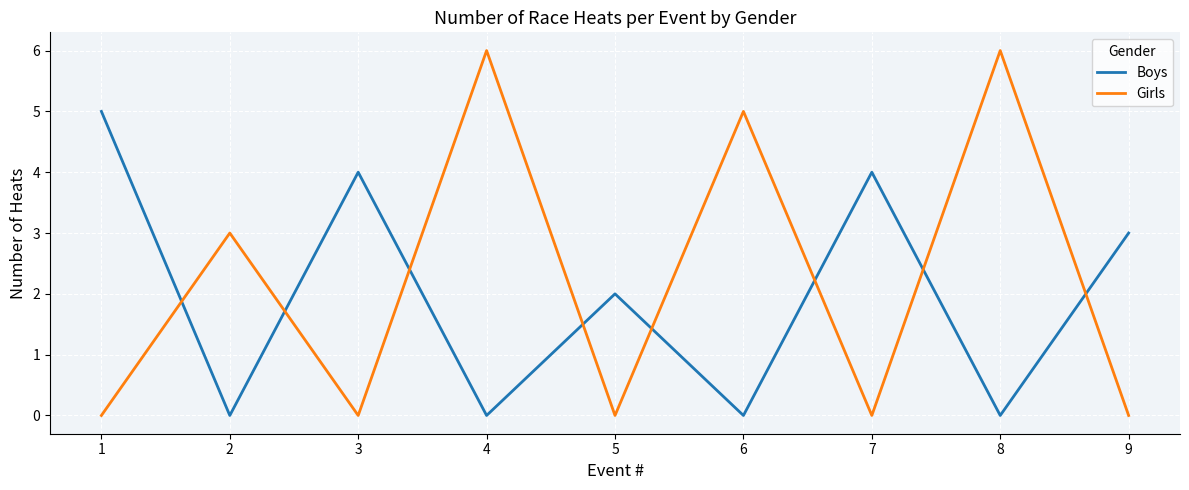

Where is the first local maximum for Girls?

2